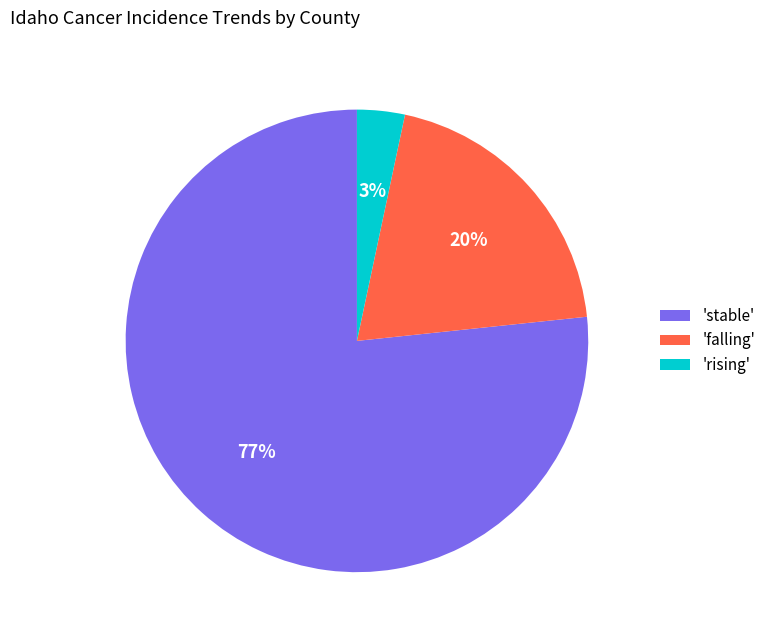

Which has a higher value, 'falling' or 'stable'?

'stable'